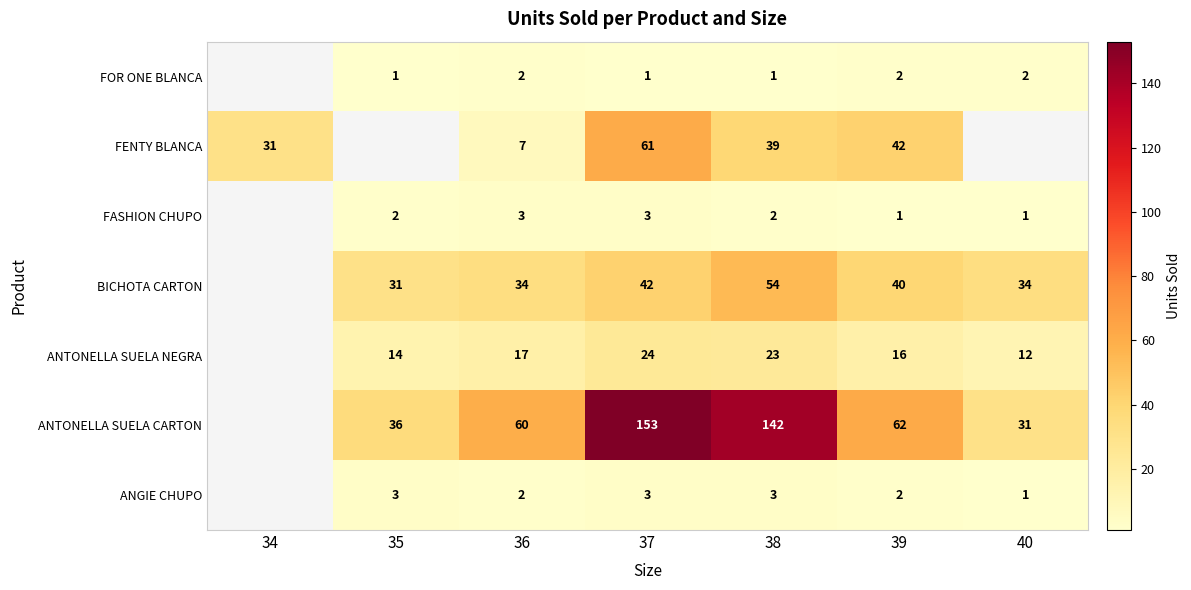

The FOR ONE BLANCA series shows 2 at 39. True or false?

True